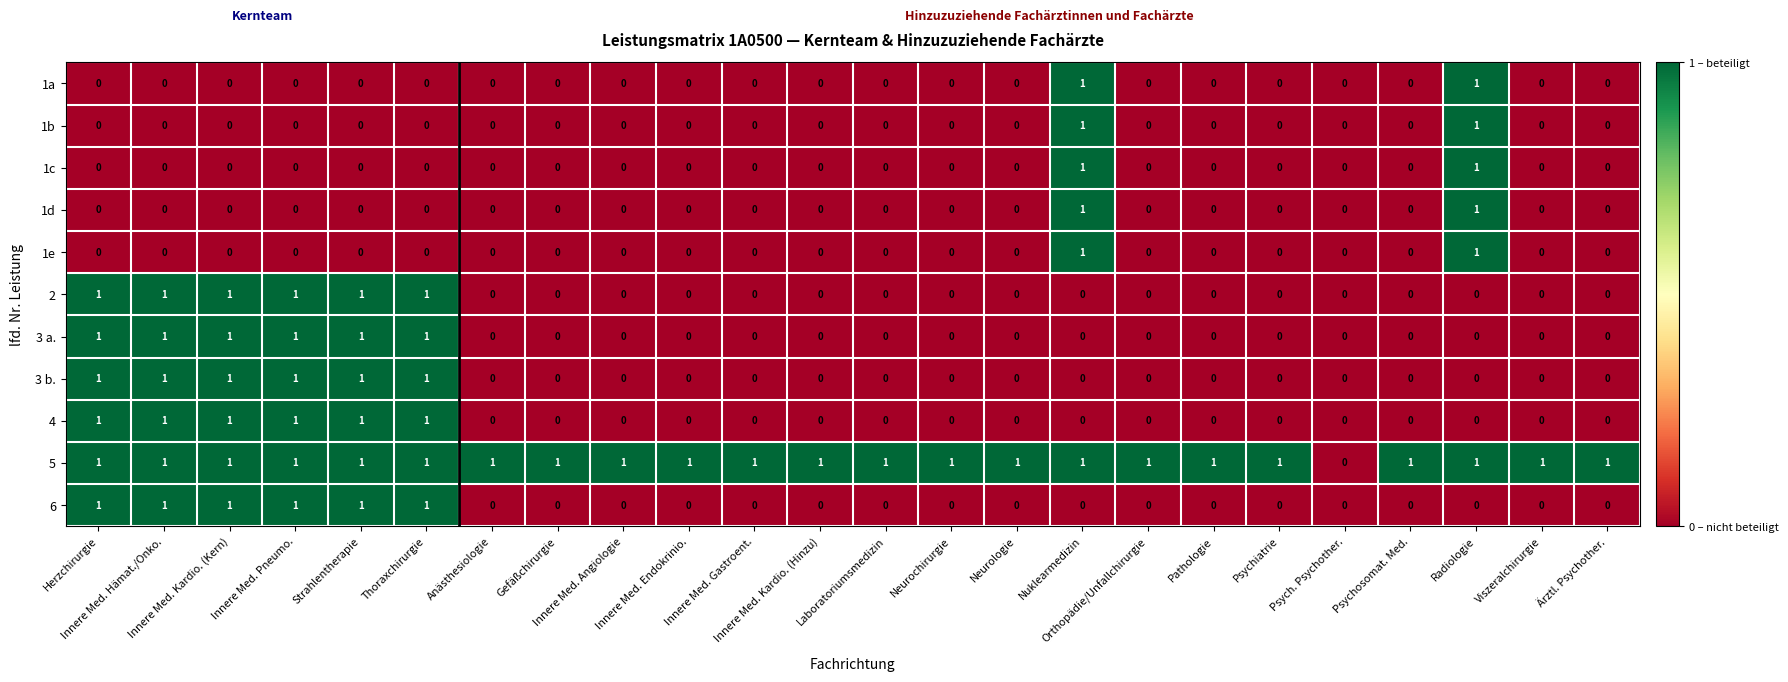

Count the 1d values in the range 0 to 1.

24